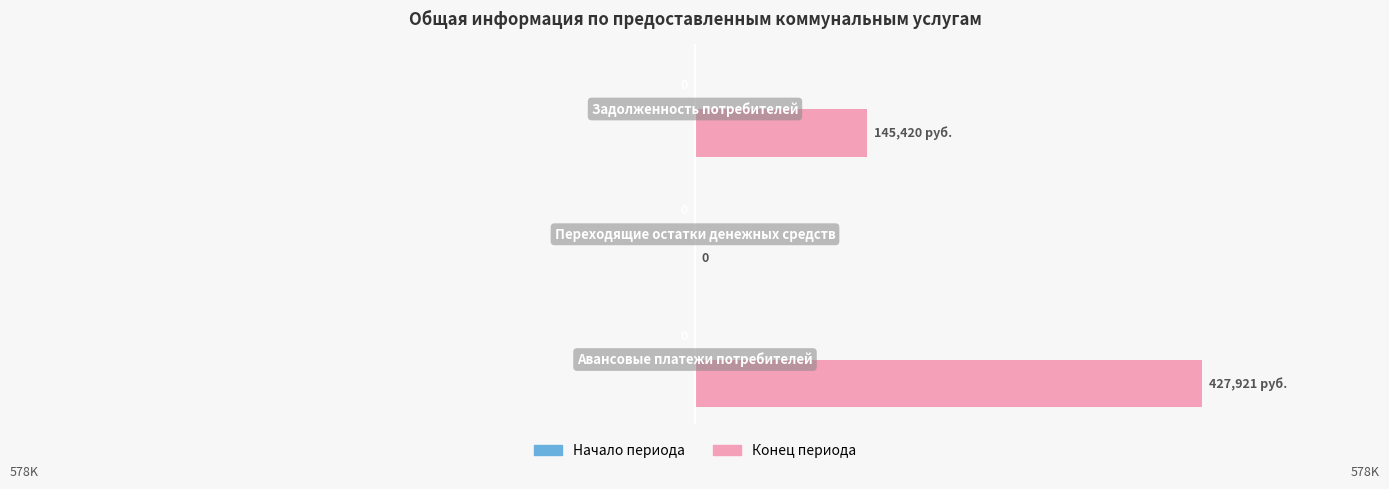

How many data points does each series have?

3